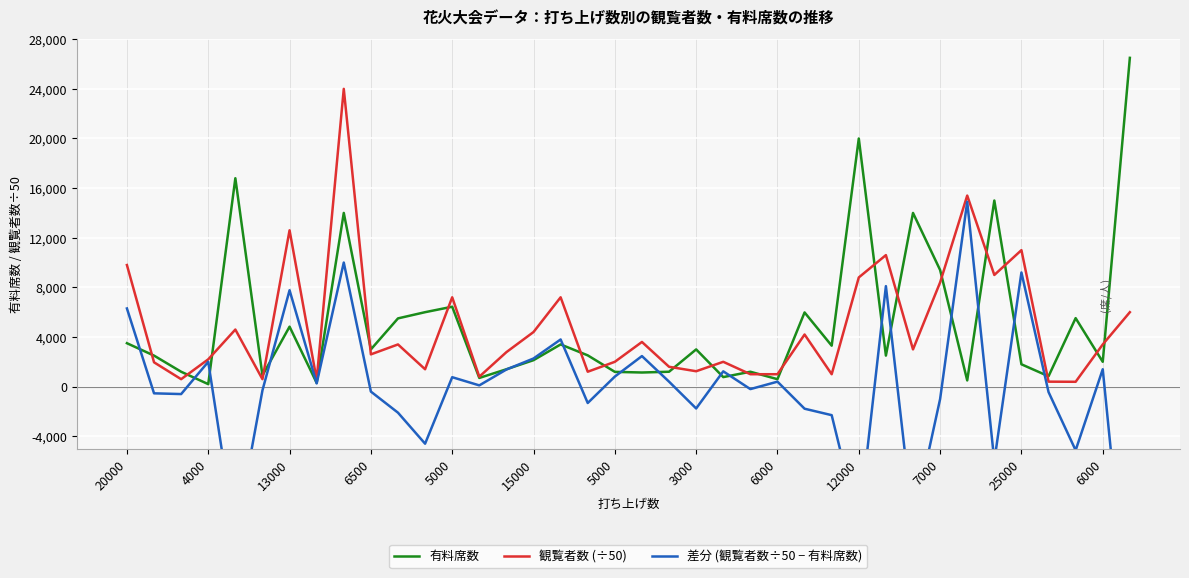

Where does the 差分 (観覧者数÷50 − 有料席数) series first go above 100?

20000